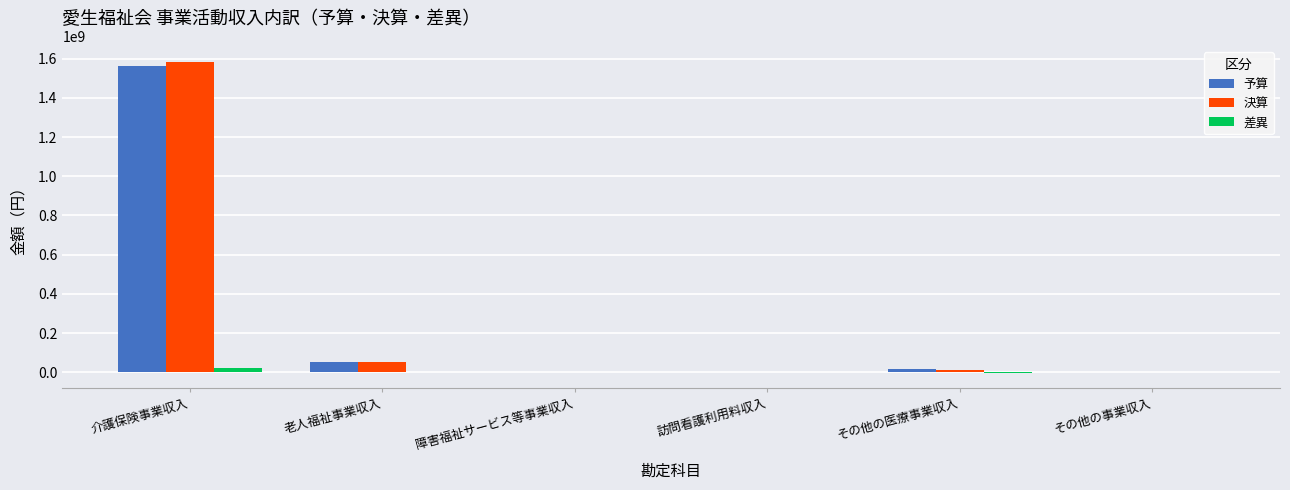

The value of 決算 at 訪問看護利用料収入 is 930606. True or false?

True